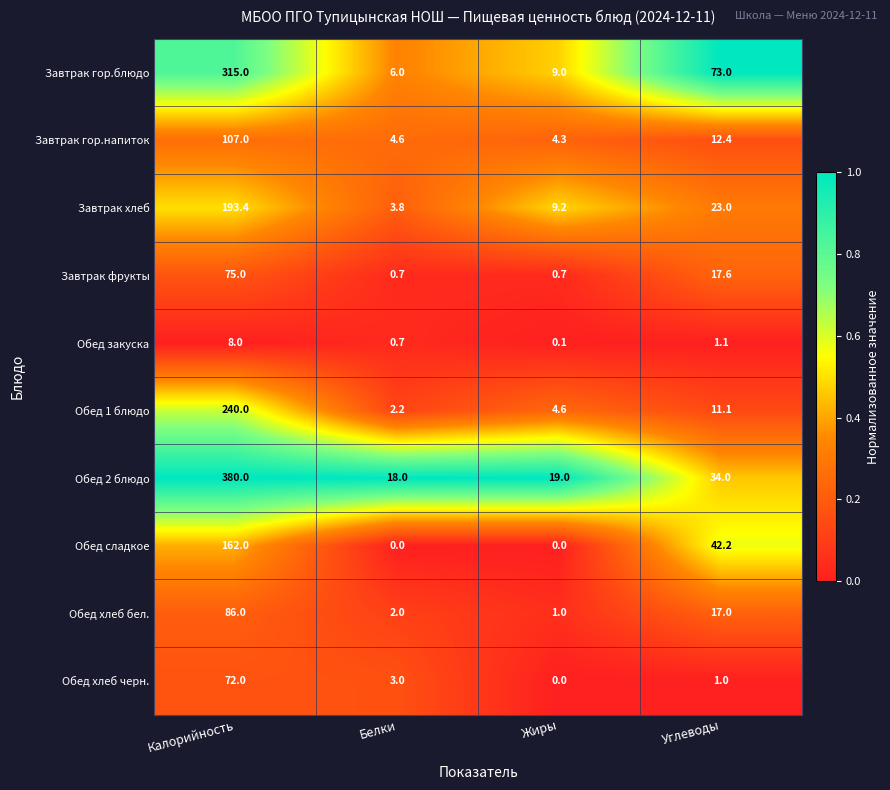

What is the difference between the Обед хлеб черн. values at Углеводы and Калорийность?

71.0